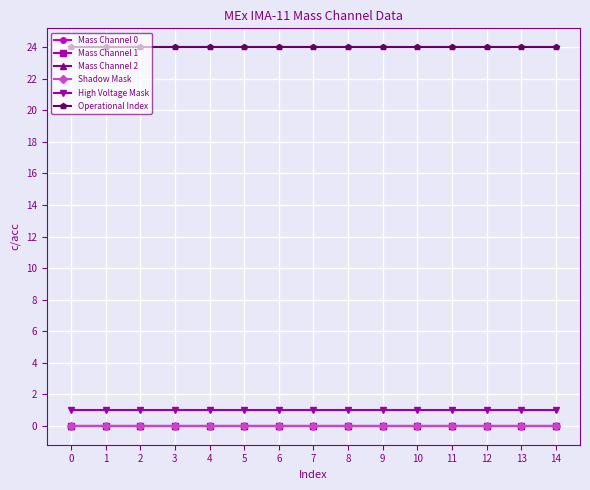

Is this an area chart (filled region under the line)?

No